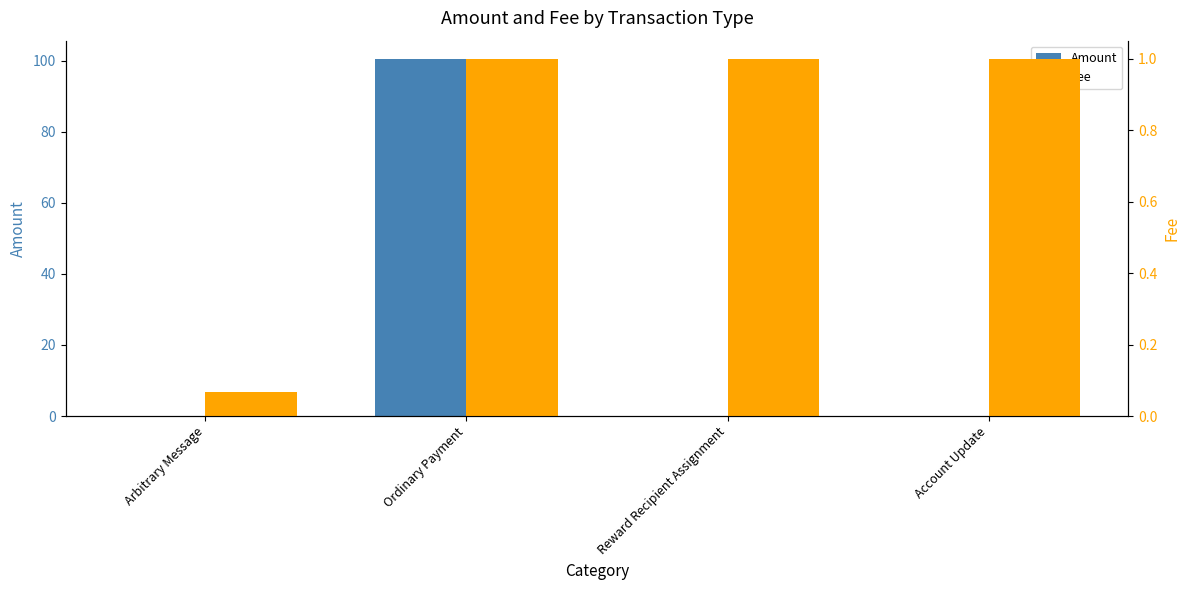

What is the maximum value shown in the chart?

100.6